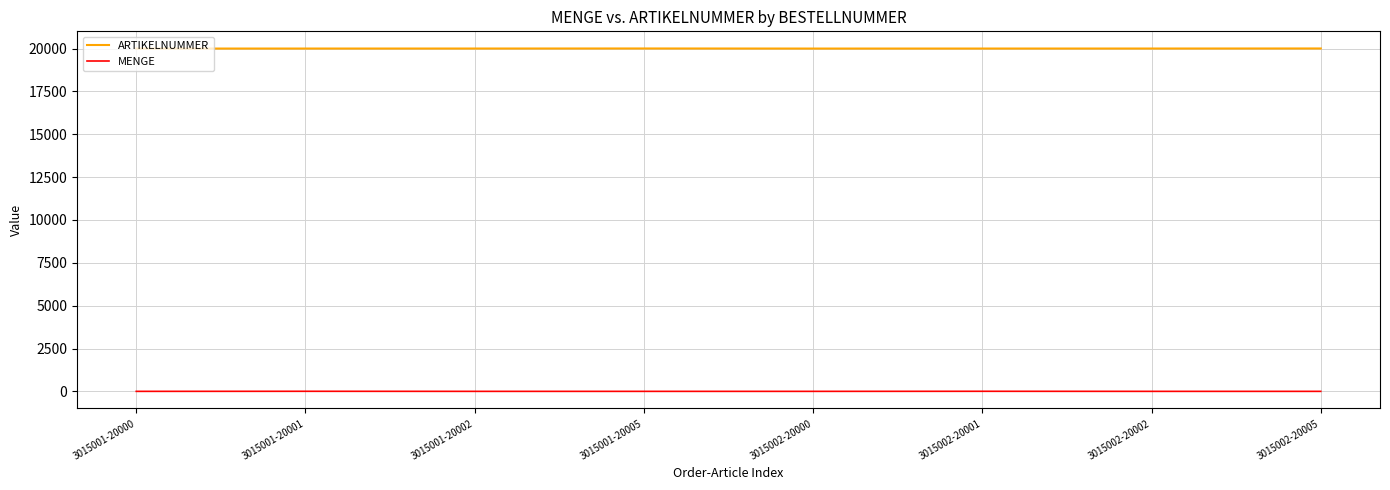

What is the sum of the ARTIKELNUMMER values at 3015002-20000 and 3015001-20000?

40000